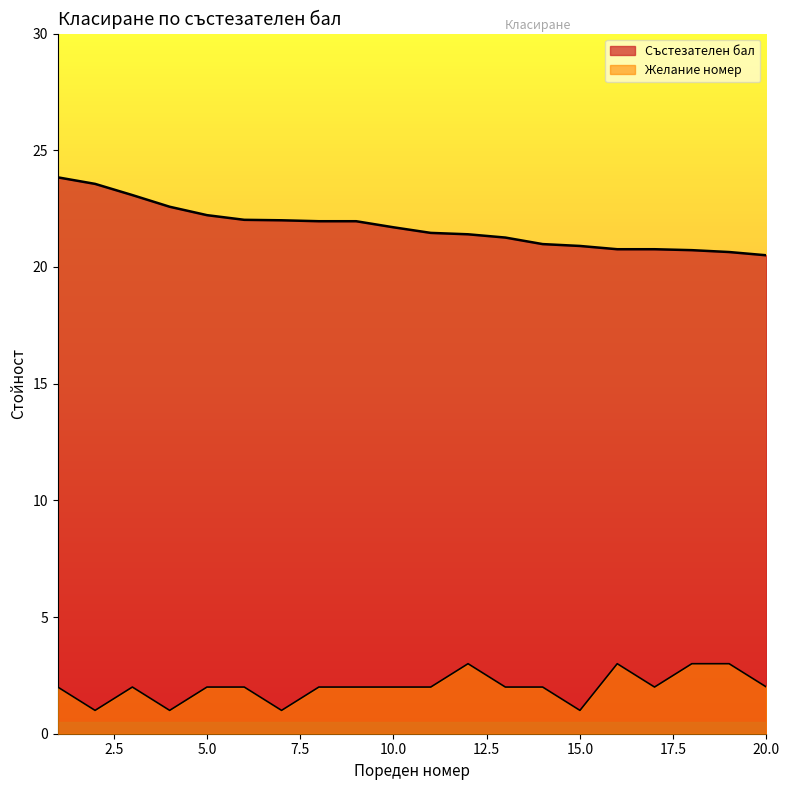

Where is Състезателен бал nearest to the value 22?

7